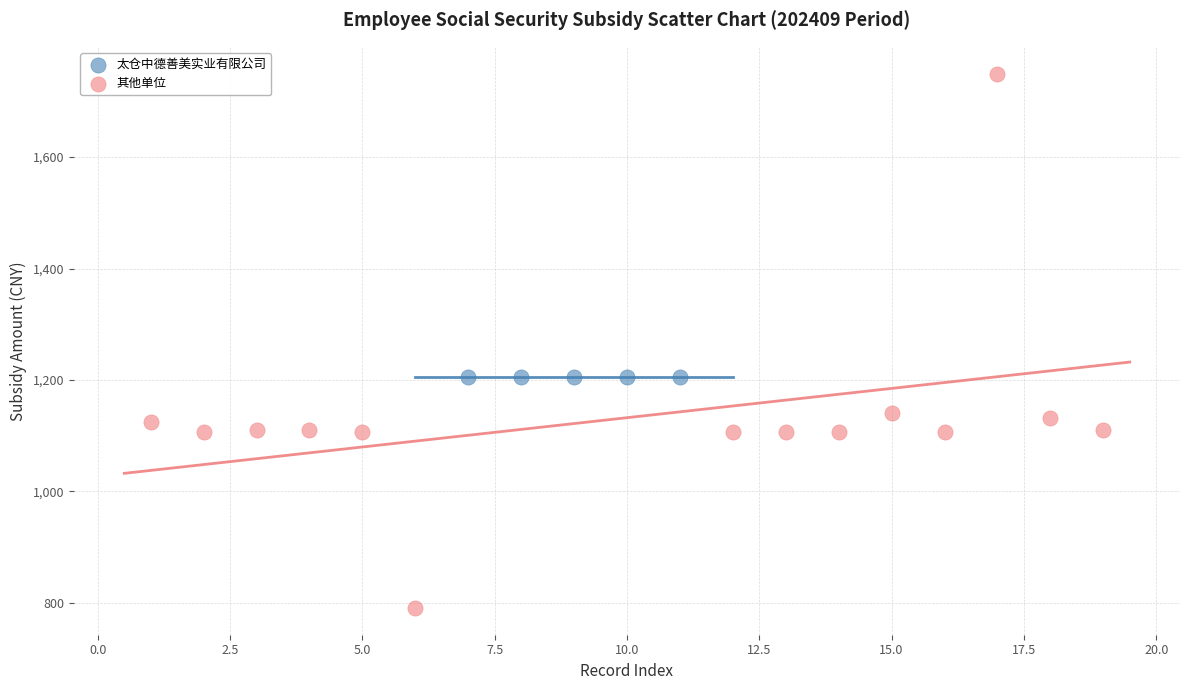

Which series reaches the maximum Y coordinate?

其他单位